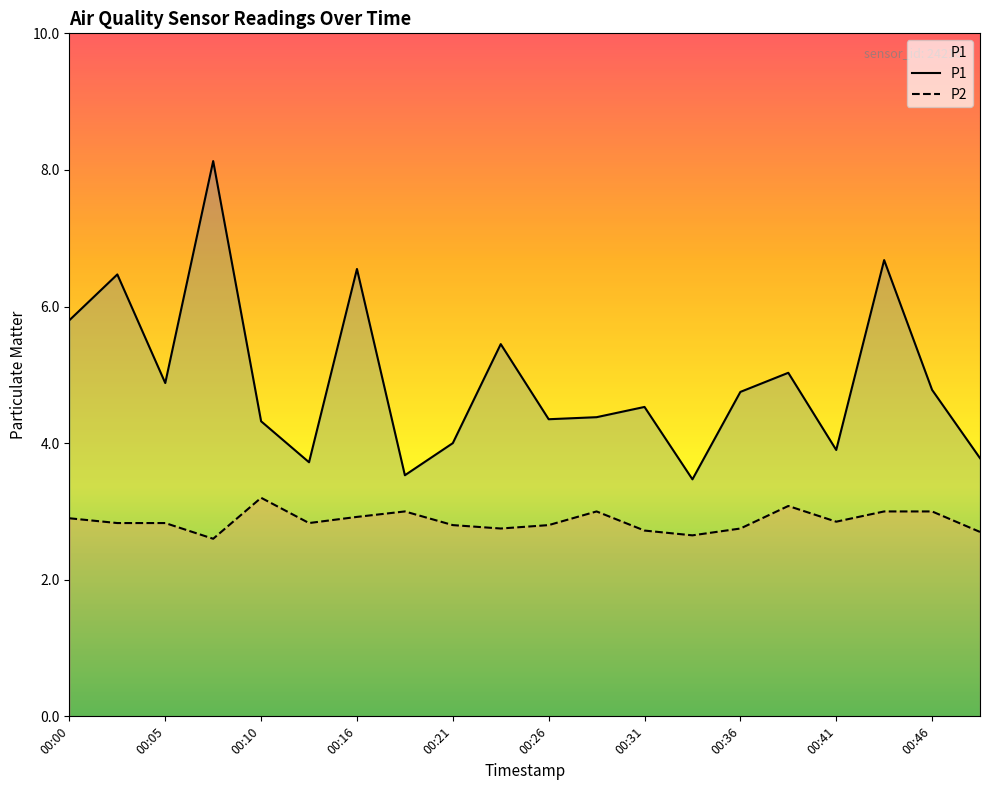

Rank the series at 00:43 from lowest to highest value.

P2, P1